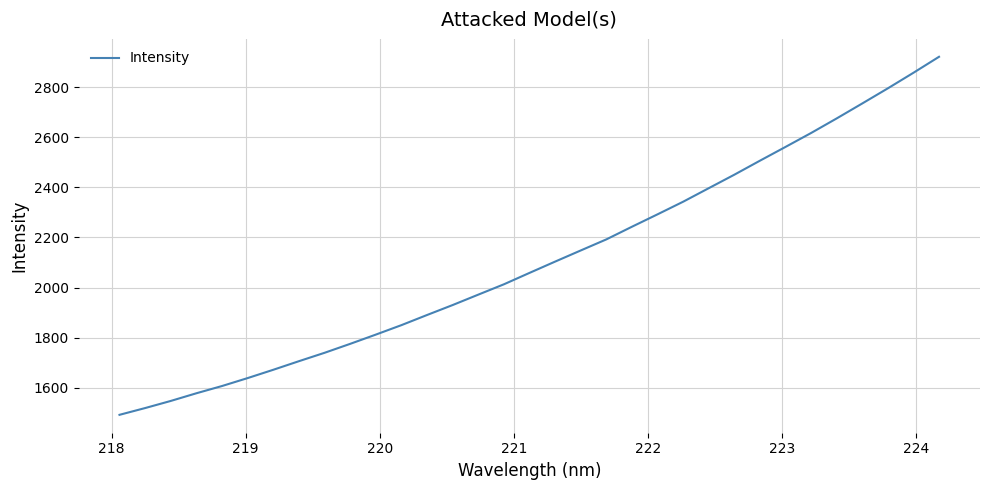

What is the difference between the maximum and minimum values?

1430.7